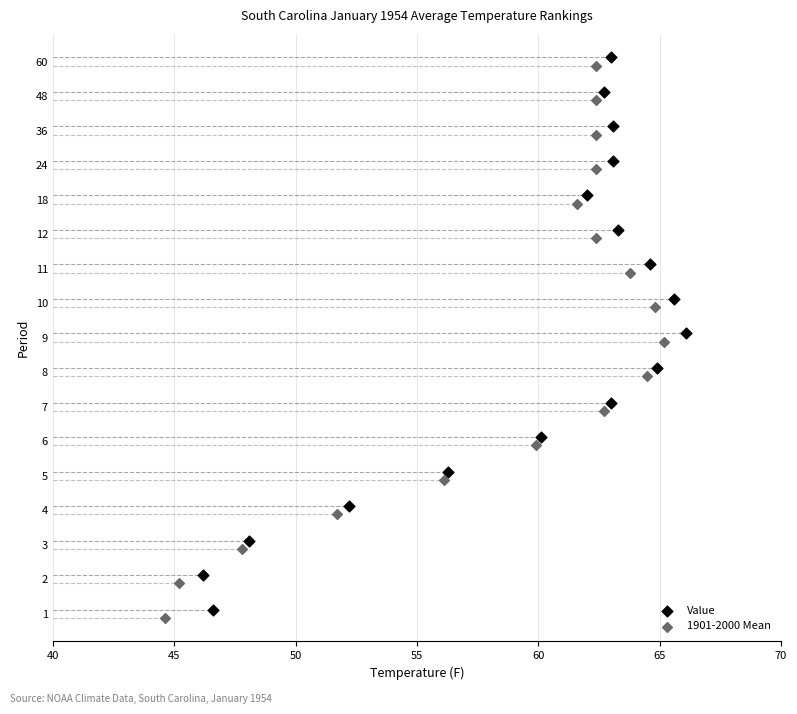

Which series contains the highest Y value?

Value